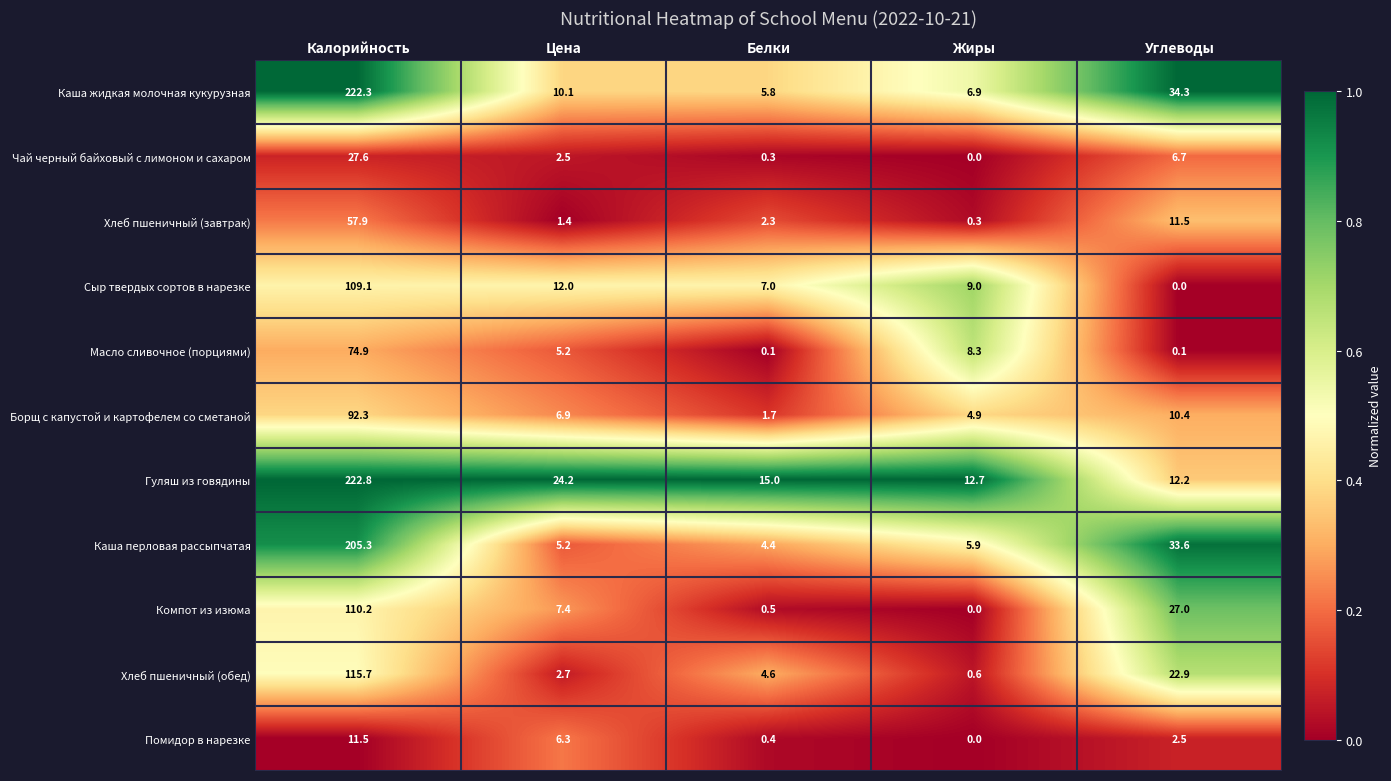

The value of Масло сливочное (порциями) at Калорийность is 74.9. True or false?

True